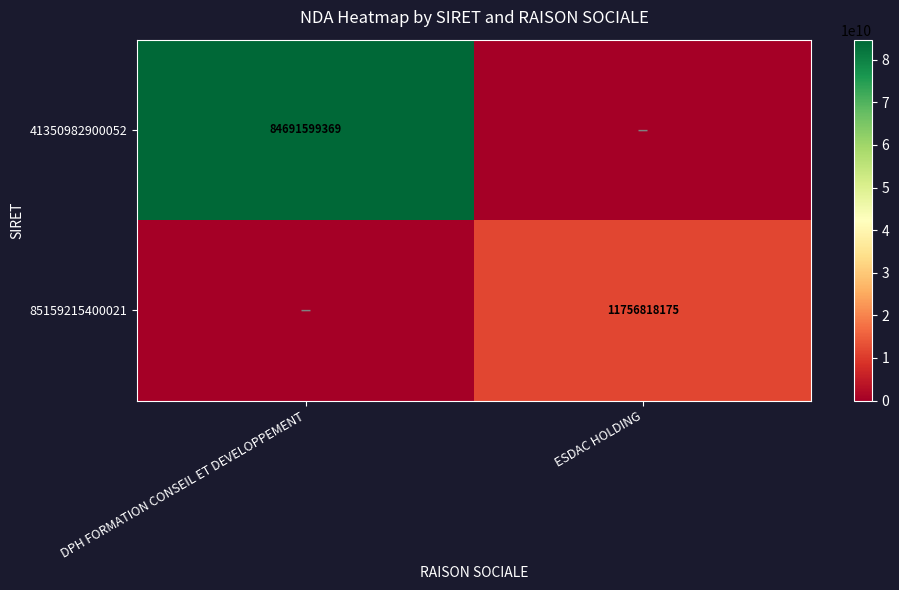

What is the spread (max minus min) of values at DPH FORMATION CONSEIL ET DEVELOPPEMENT?

84691599369